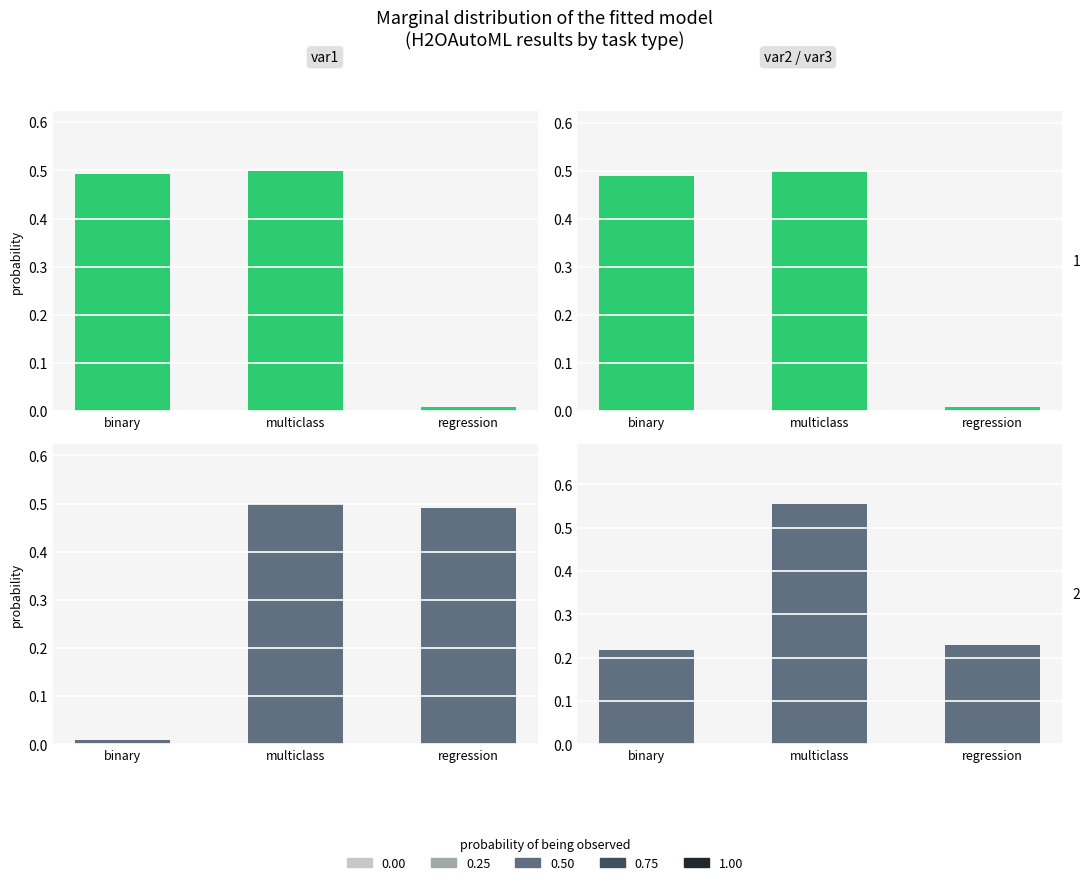

At which label is duration closest to 0?

regression